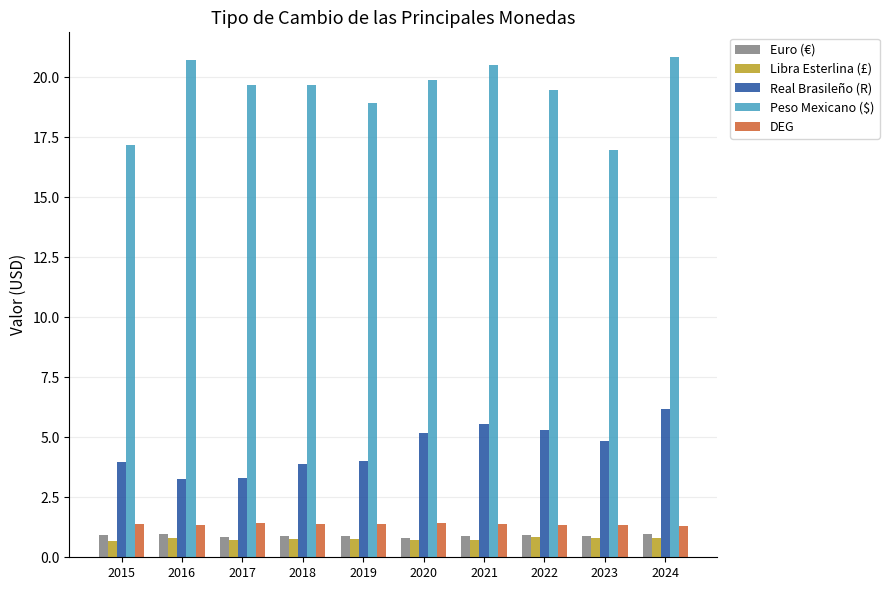

Which series changed the most between 2017 and 2024?

Real Brasileño (R)